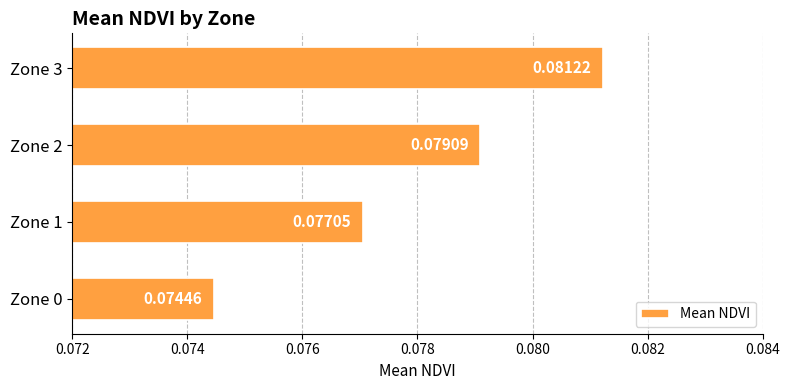

Are the bars horizontal?

Yes